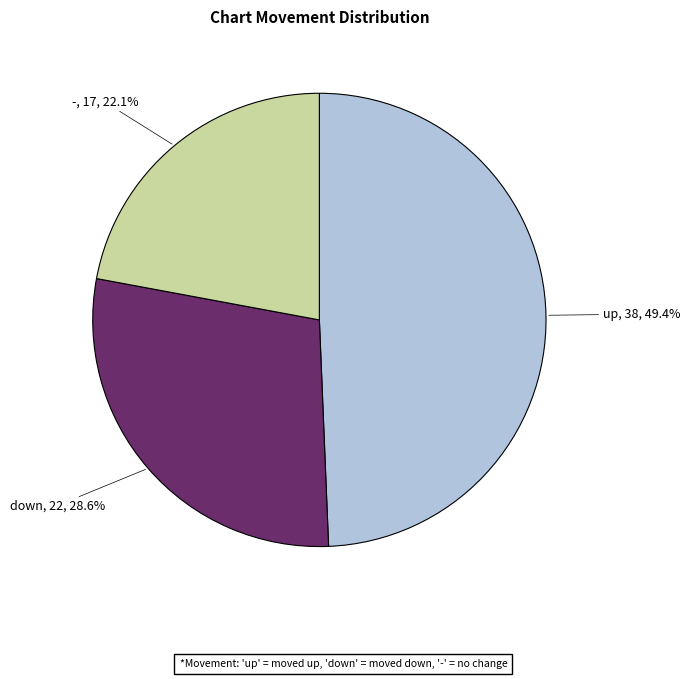

Which category has the smallest portion of the pie?

-